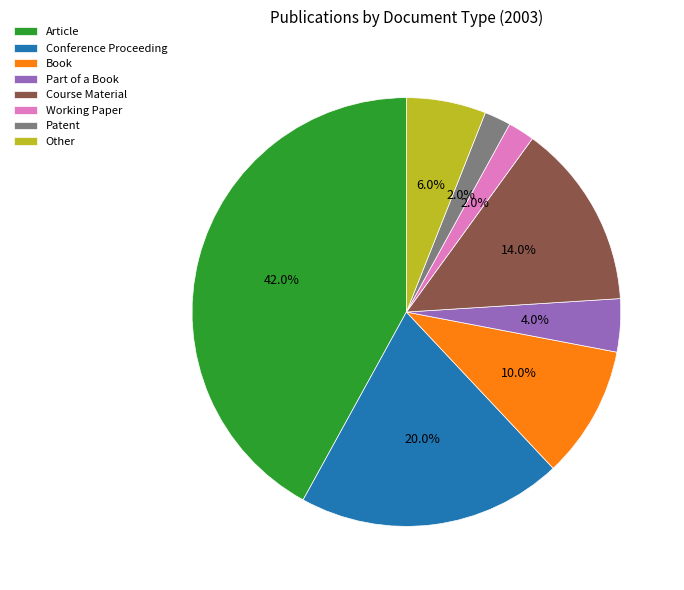

What portion of the pie excludes Working Paper?

98.0%